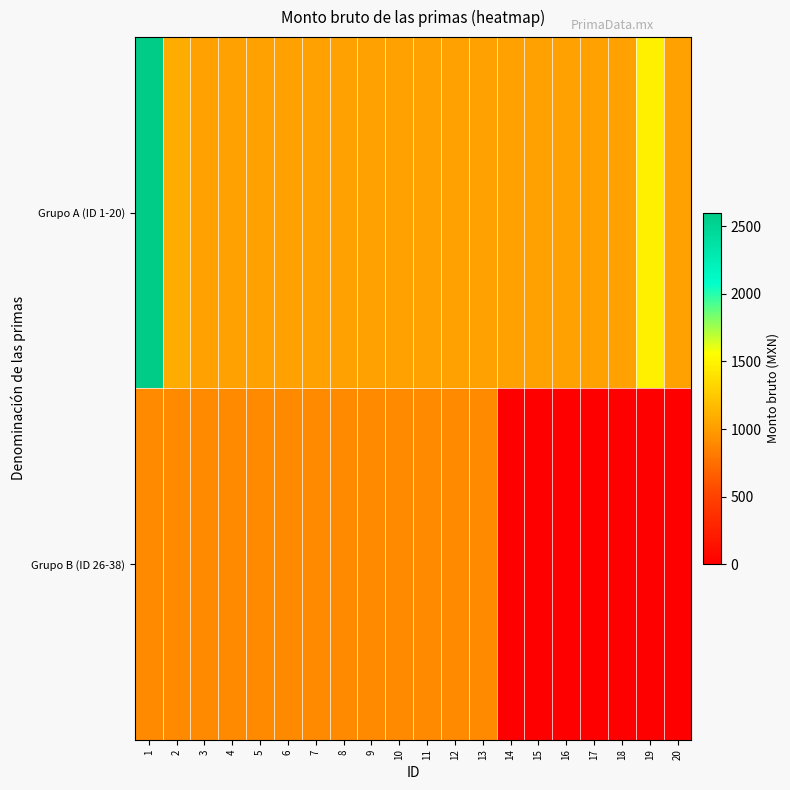

Count the number of data series in this chart.

2